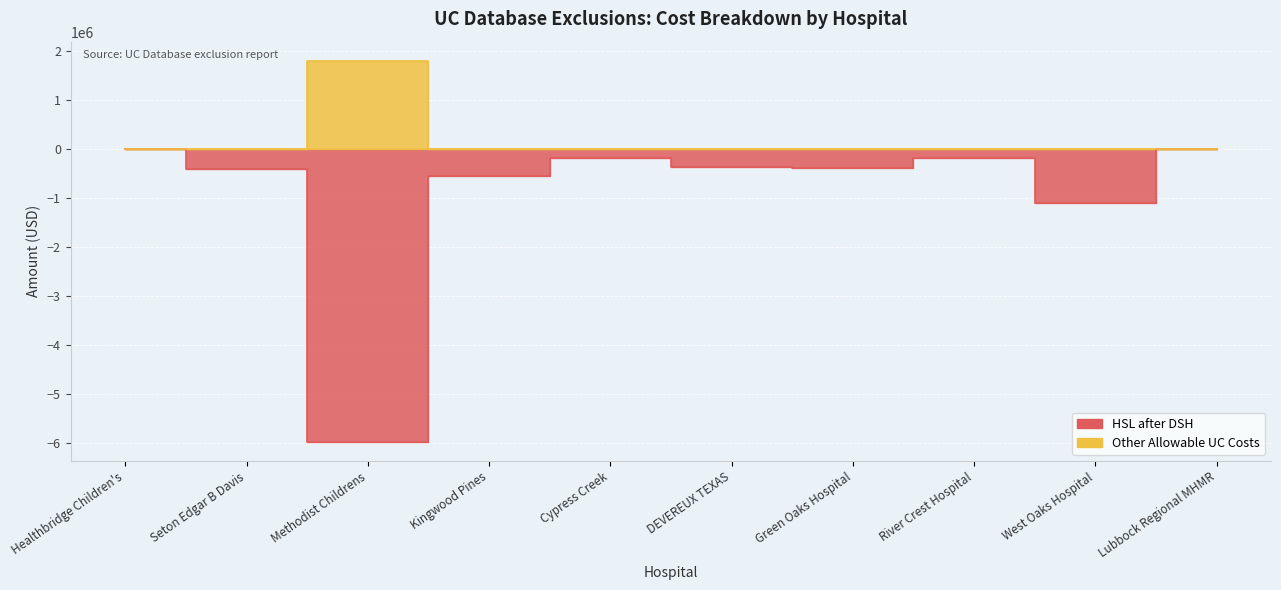

How many values in the HSL after DSH series are below -377371?

6